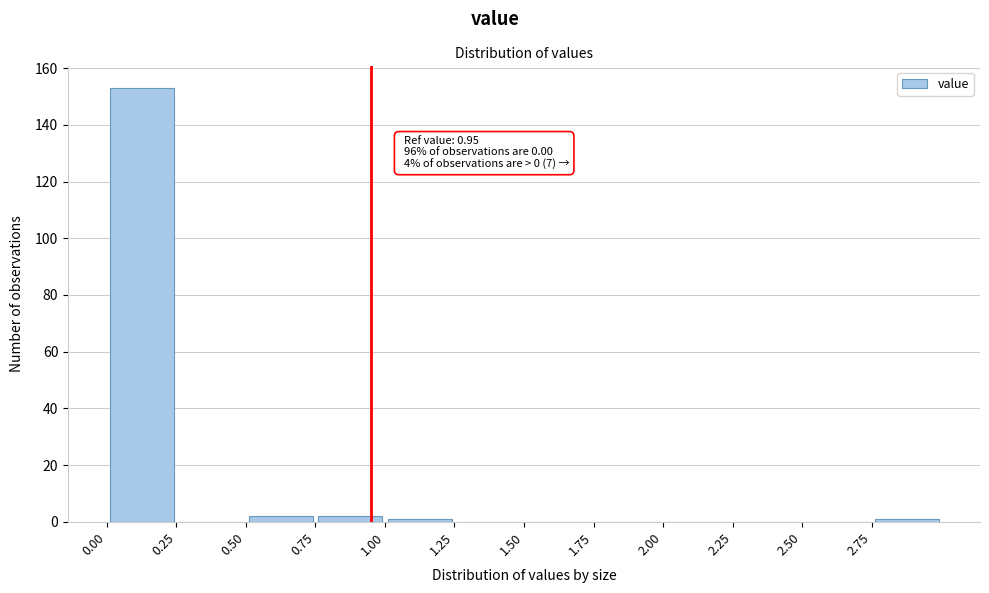

Over which range of the x-axis is the bar tallest?

0.00 to 0.25